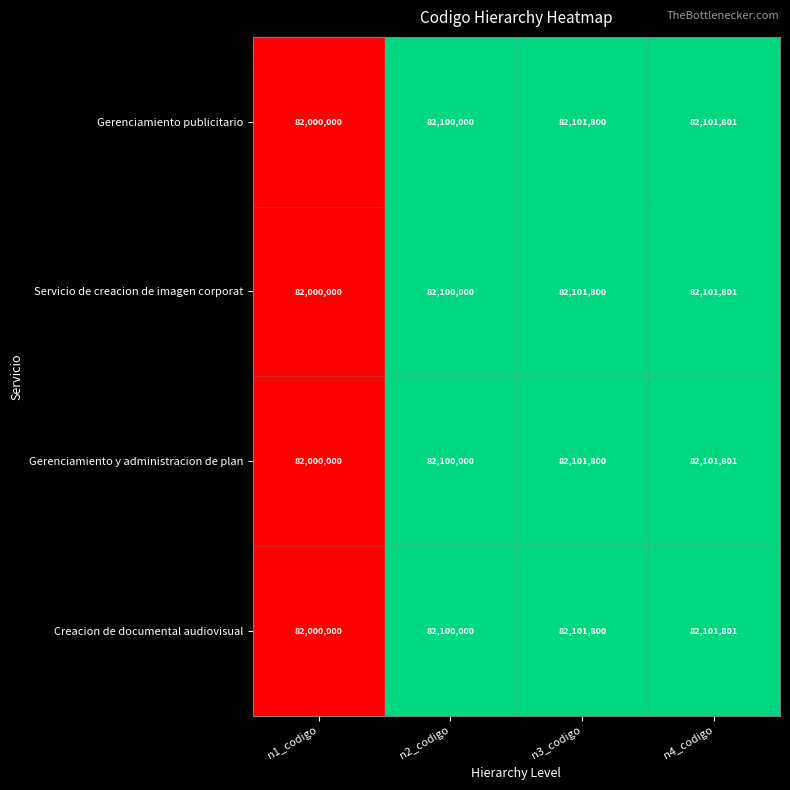

Reading left to right, extract all data points from this chart.

Gerenciamiento publicitario: 82000000	82100000	82101800	82101801
Servicio de creacion de imagen corporat: 82000000	82100000	82101800	82101801
Gerenciamiento y administracion de plan: 82000000	82100000	82101800	82101801
Creacion de documental audiovisual: 82000000	82100000	82101800	82101801